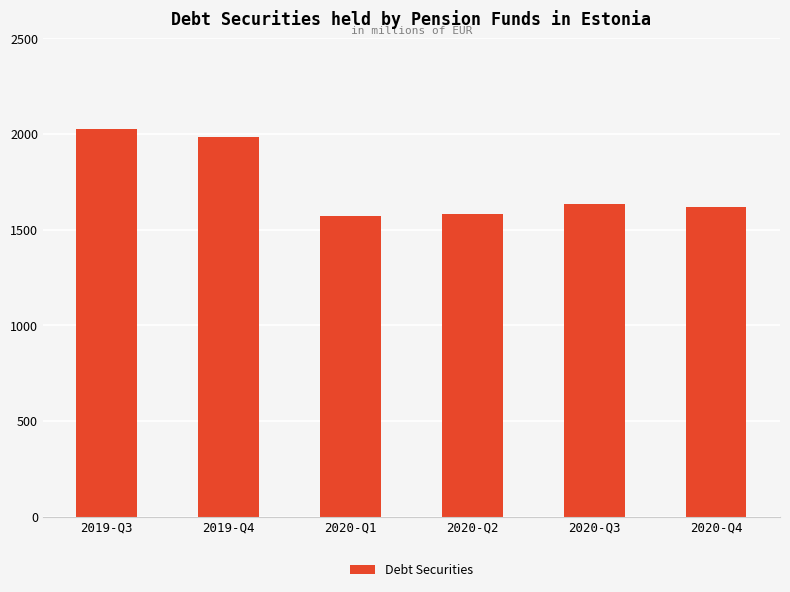

How many values are below 1634?

3